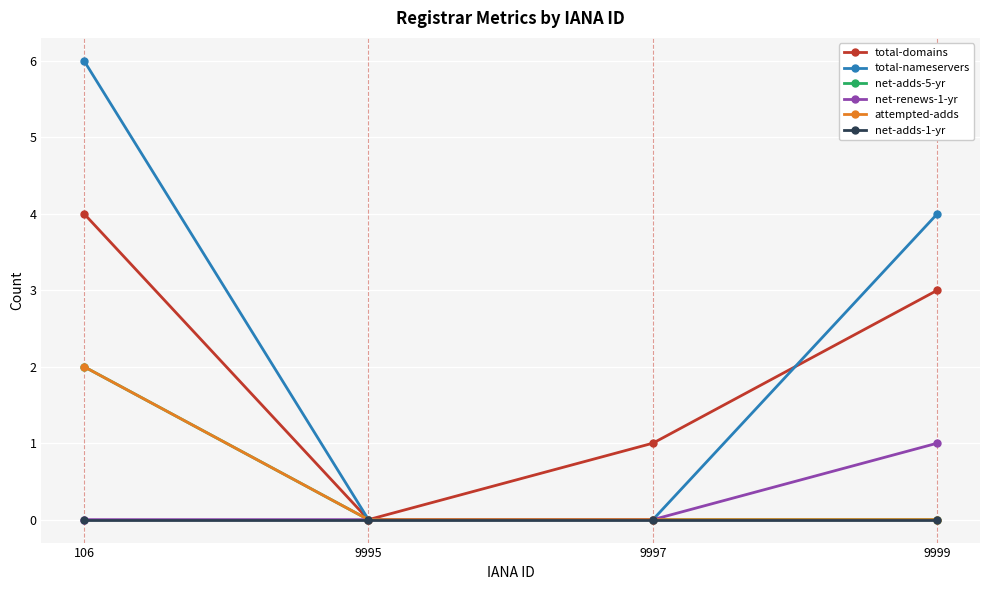

Is this an area chart (filled region under the line)?

No